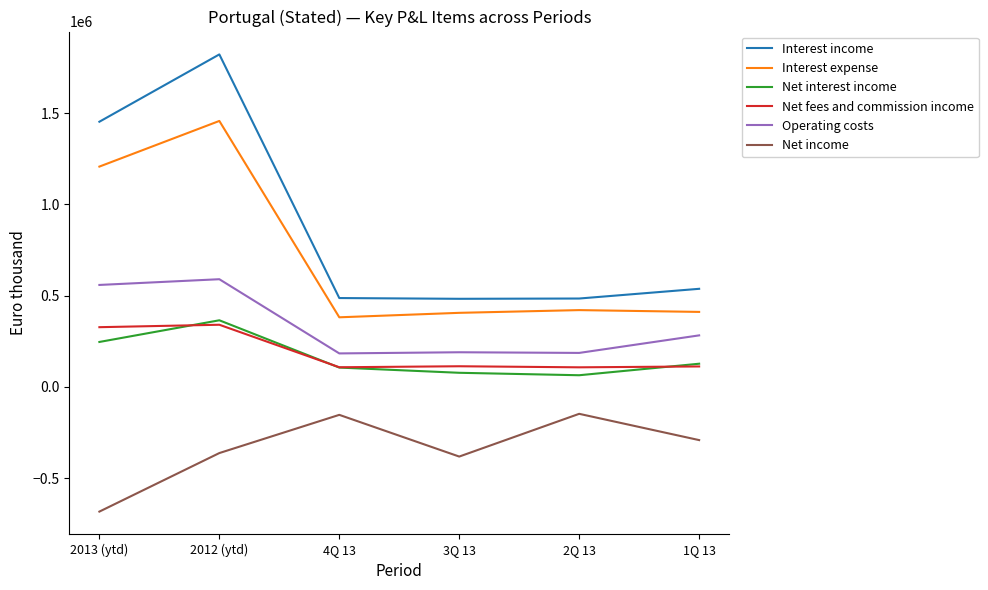

List the series in order of their peak value, lowest first.

Net income, Net fees and commission income, Net interest income, Operating costs, Interest expense, Interest income